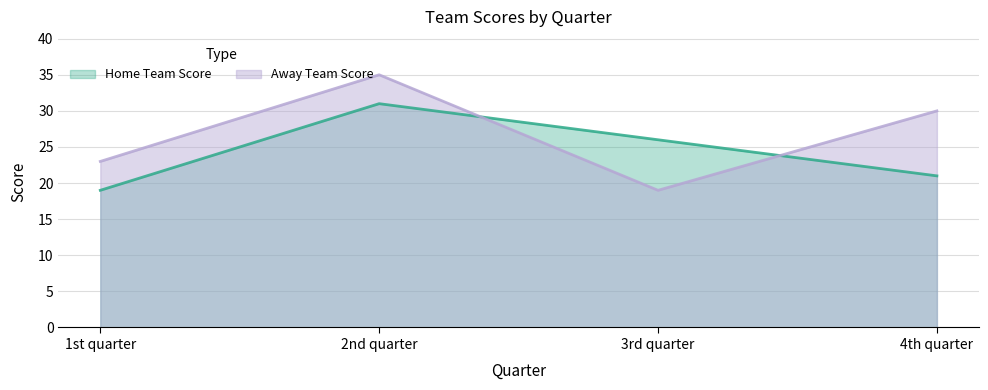

At which category does Away Team Score reach its first local peak?

2nd quarter